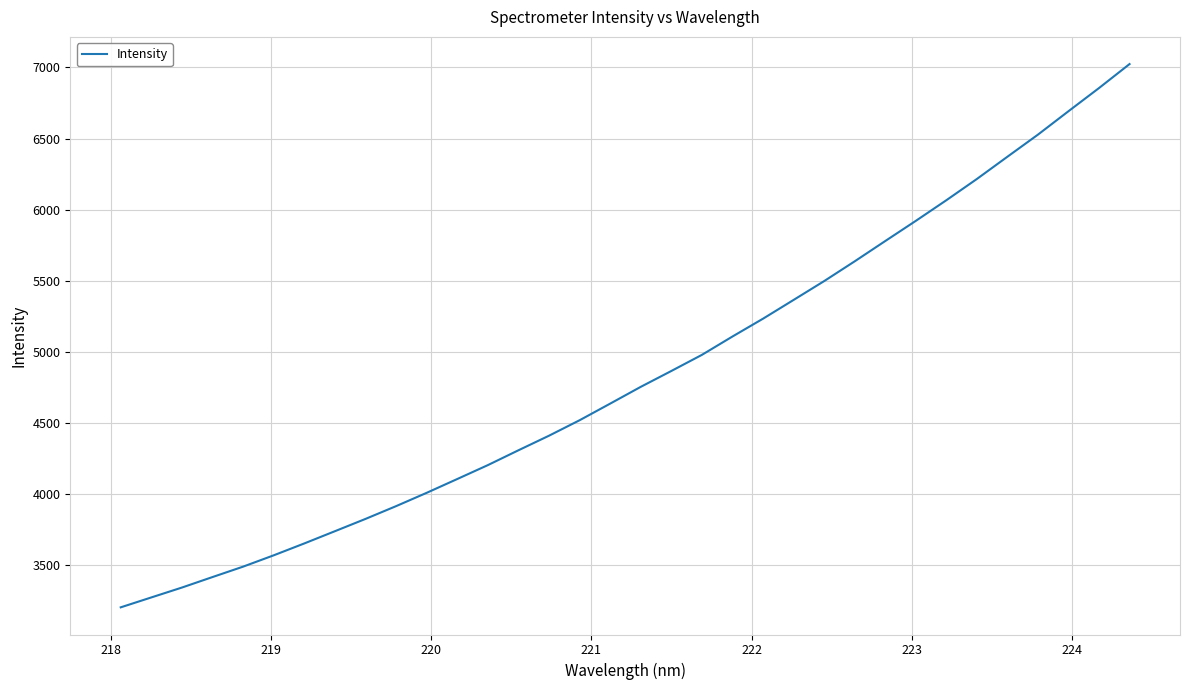

What is the minimum value shown in the chart?

3202.7